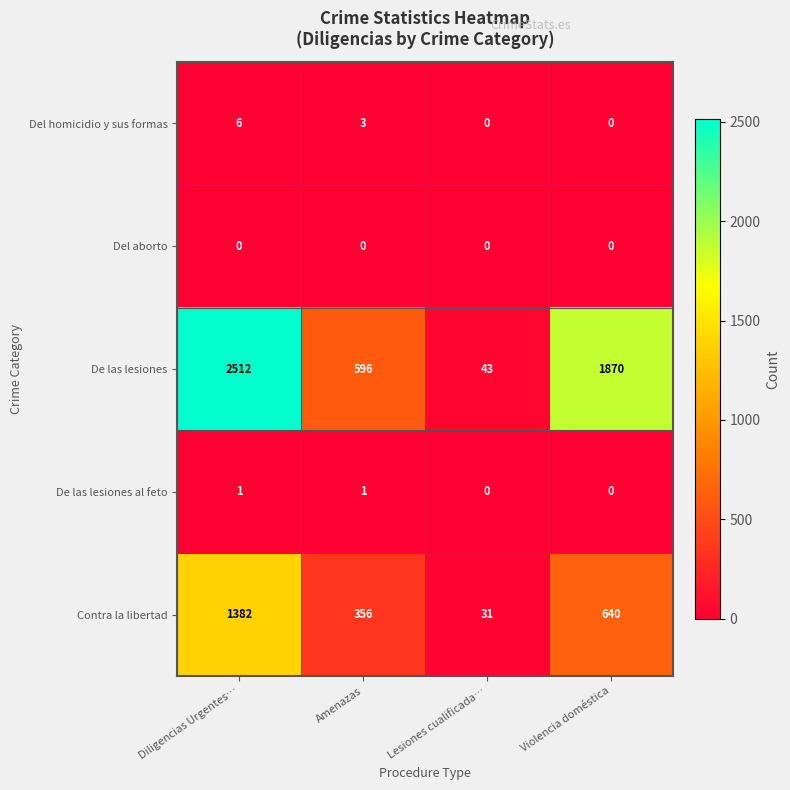

Reading right to left, what are all the values shown in this chart?

Del homicidio y sus formas: Violencia doméstica=0	Lesiones cualificada…=0	Amenazas=3	Diligencias Urgentes…=6
Del aborto: Violencia doméstica=0	Lesiones cualificada…=0	Amenazas=0	Diligencias Urgentes…=0
De las lesiones: Violencia doméstica=1870	Lesiones cualificada…=43	Amenazas=596	Diligencias Urgentes…=2512
De las lesiones al feto: Violencia doméstica=0	Lesiones cualificada…=0	Amenazas=1	Diligencias Urgentes…=1
Contra la libertad: Violencia doméstica=640	Lesiones cualificada…=31	Amenazas=356	Diligencias Urgentes…=1382